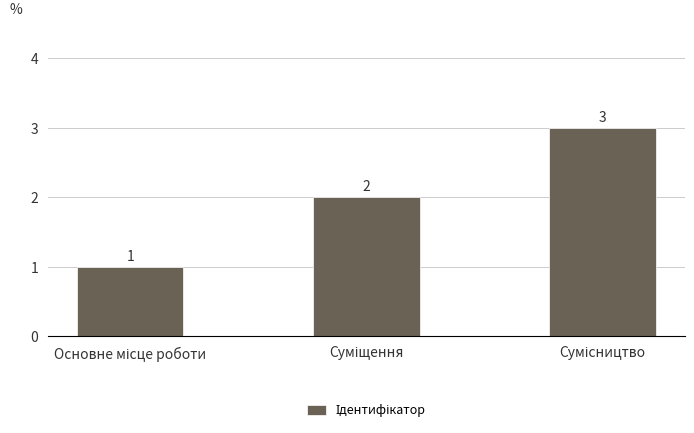

What is the greatest value displayed?

3